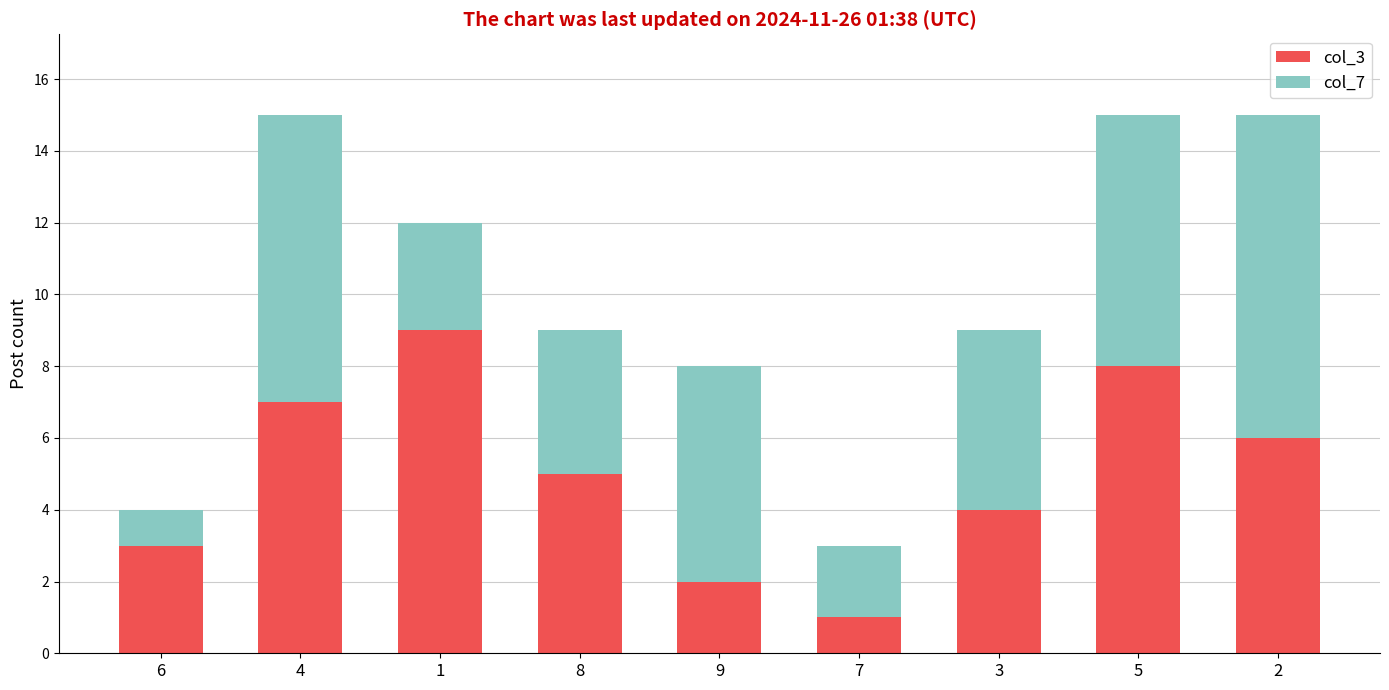

How many values in the col_3 series are below 5?

4